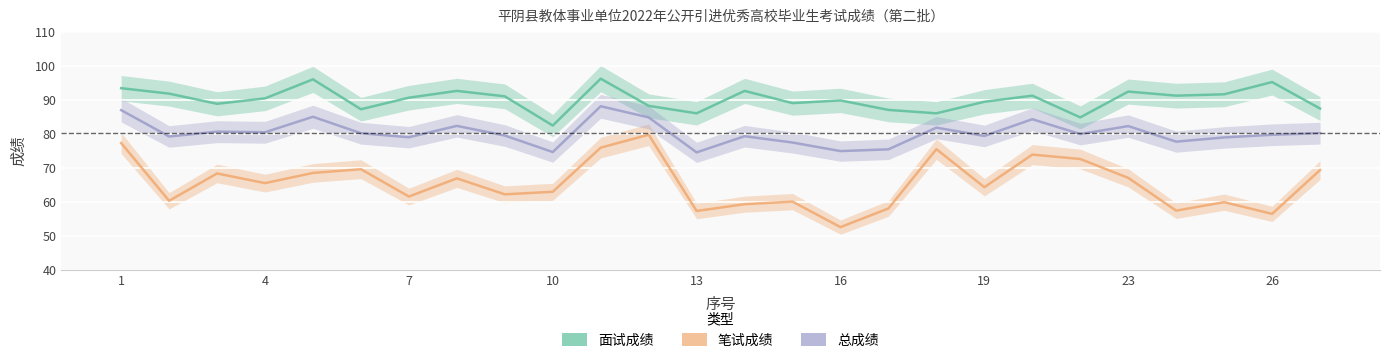

Is the value of 总成绩 at 22 greater than the value of 笔试成绩 at 12?

Yes